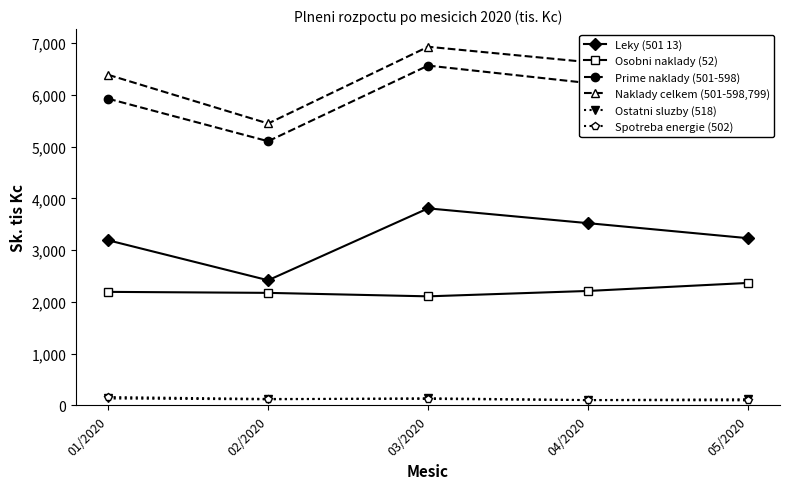

True or false: Naklady celkem (501-598,799) and Prime naklady (501-598) intersect in this chart.

False